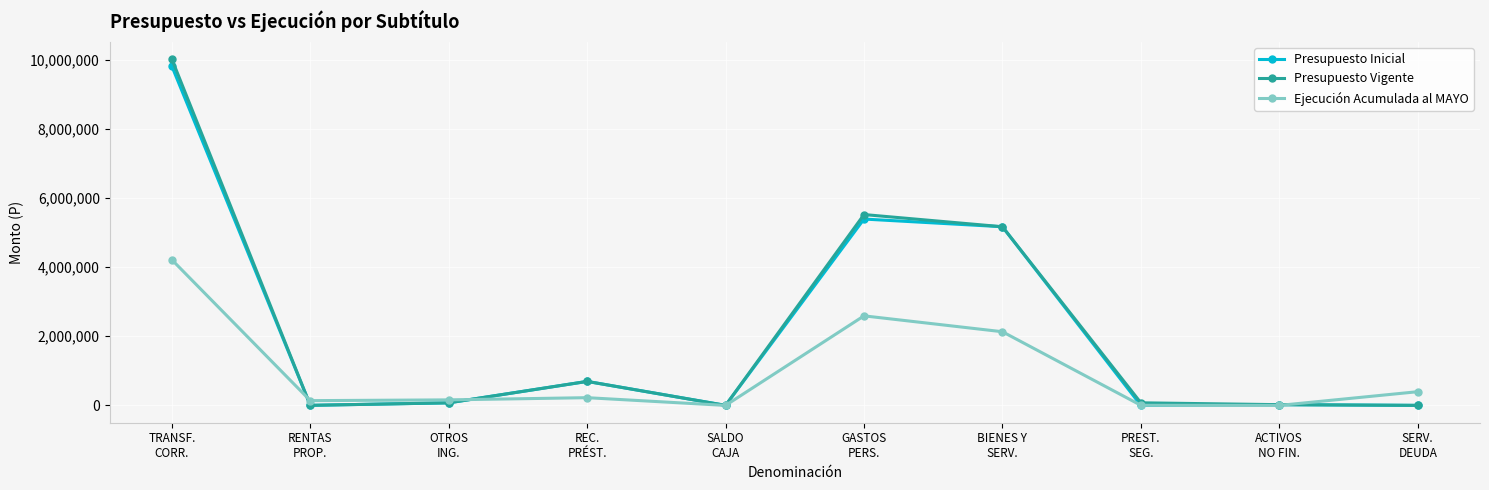

At how many categories does at least one series exceed 1282561?

3